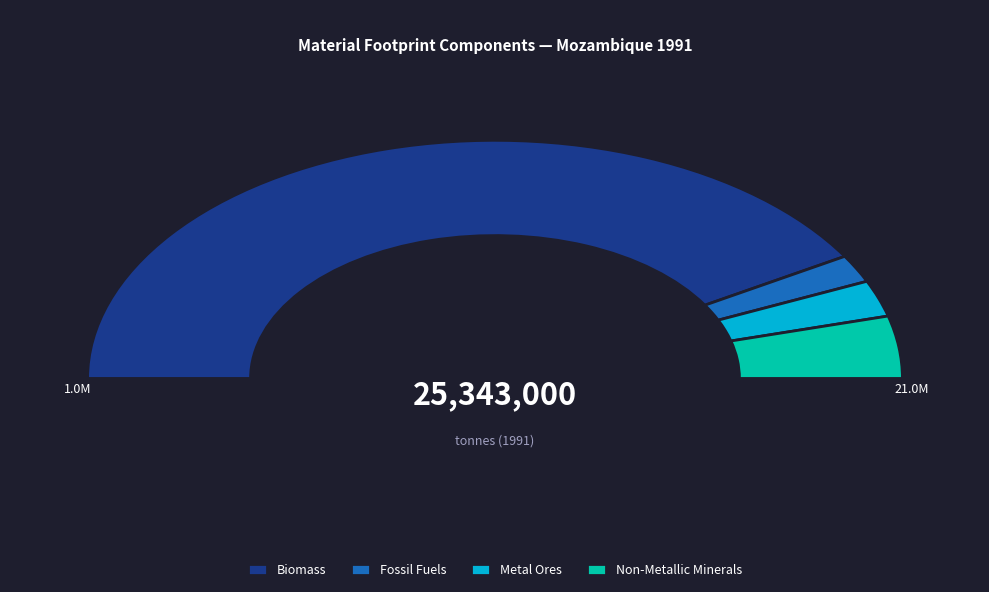

Does MF_Non-metallic minerals represent more than half of the total?

No